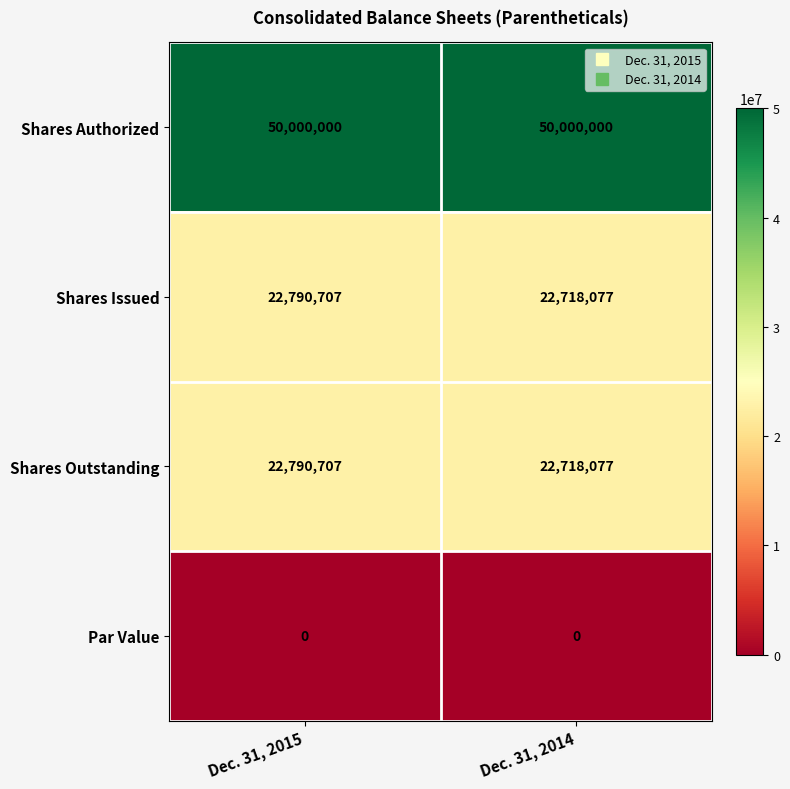

Reading right to left, what are all the values shown in this chart?

Shares Authorized: 50000000	50000000
Shares Issued: 22718077	22790707
Shares Outstanding: 22718077	22790707
Par Value: 0	0